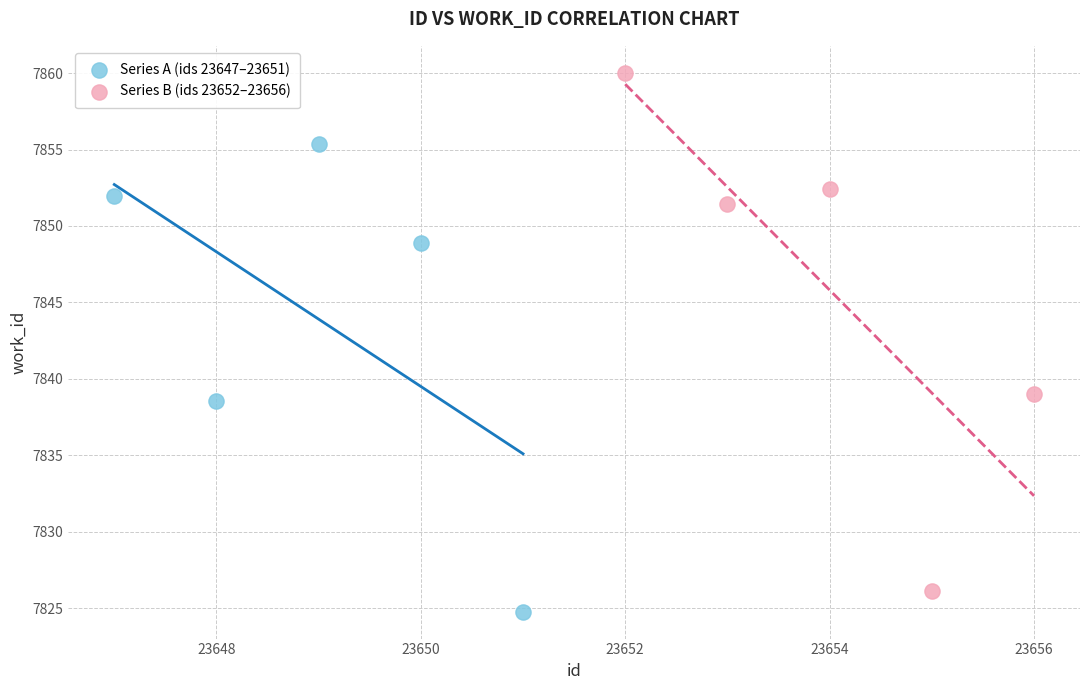

Which series reaches the minimum Y coordinate?

Series A (ids 23647–23651)